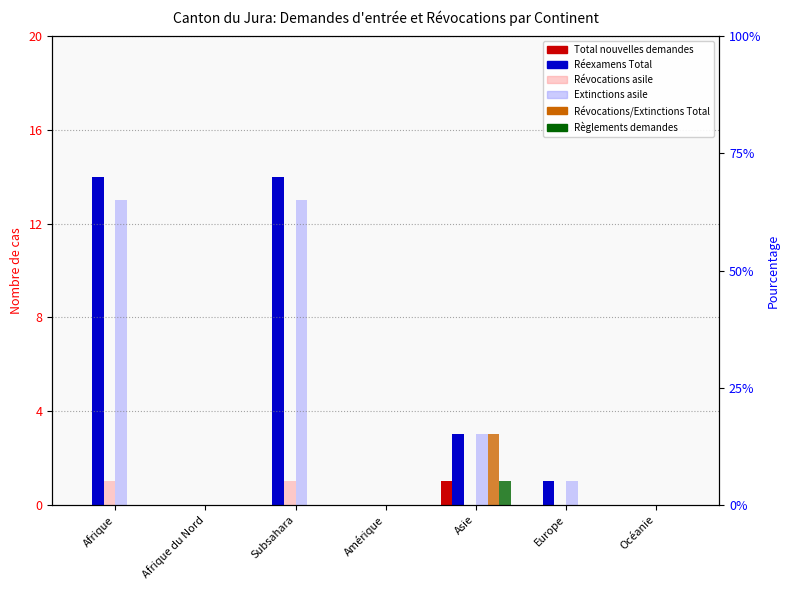

Which category has the lowest value in the Total nouvelles demandes series?

Afrique